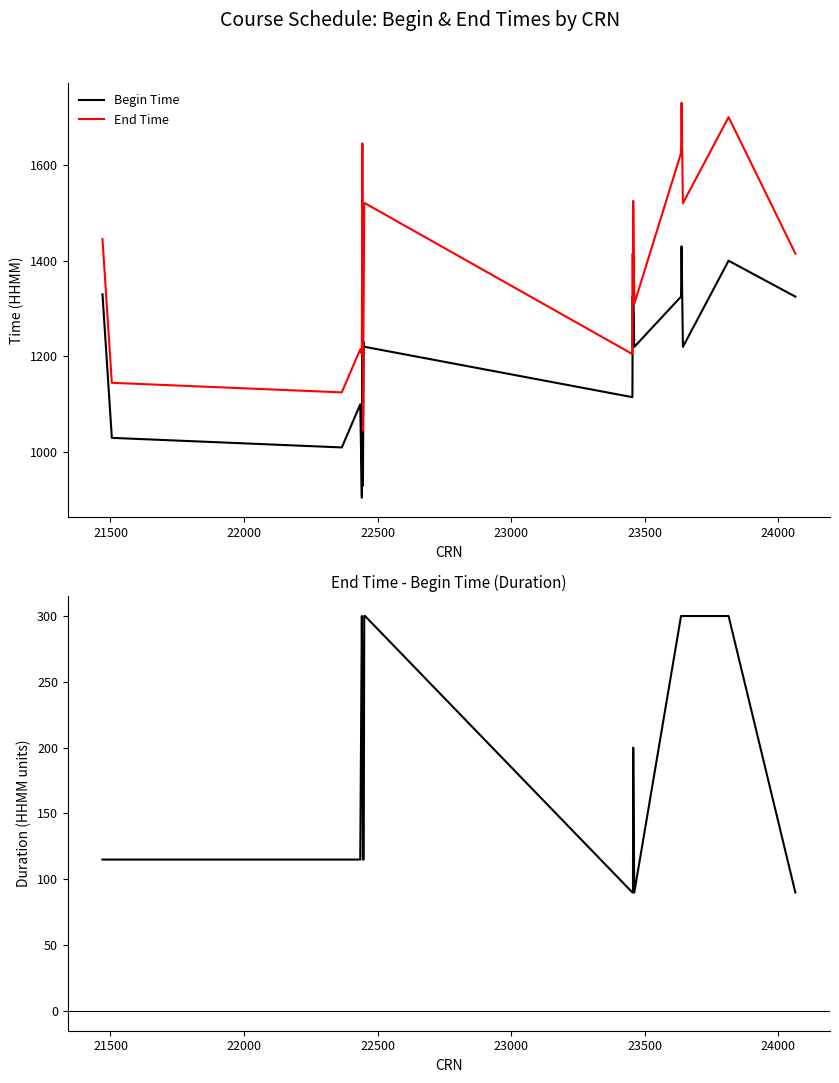

What is the lowest value of the End Time series?

1045